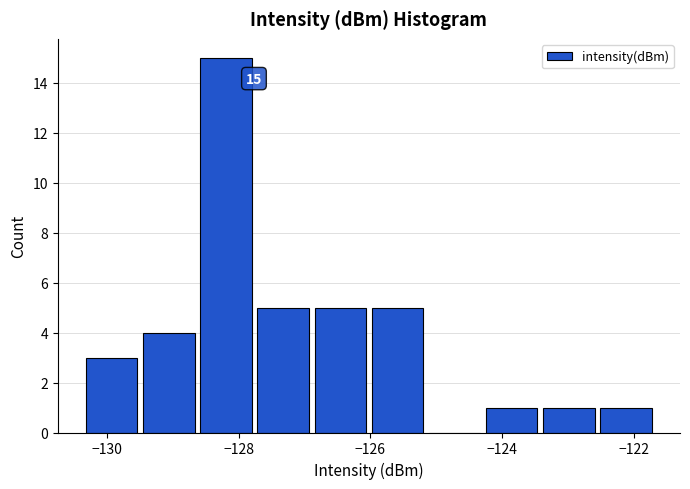

Over which range of the x-axis is the bar tallest?

-128.6 to -127.8